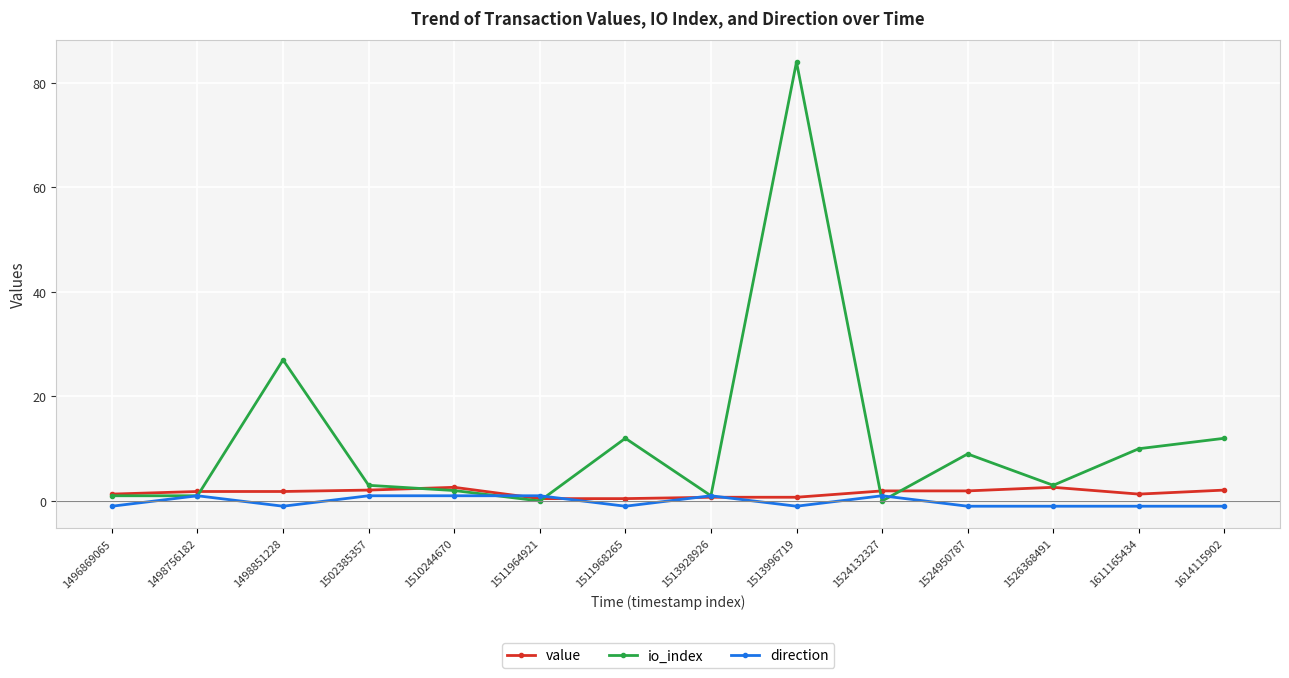

At which label is io_index closest to 42?

1498851228